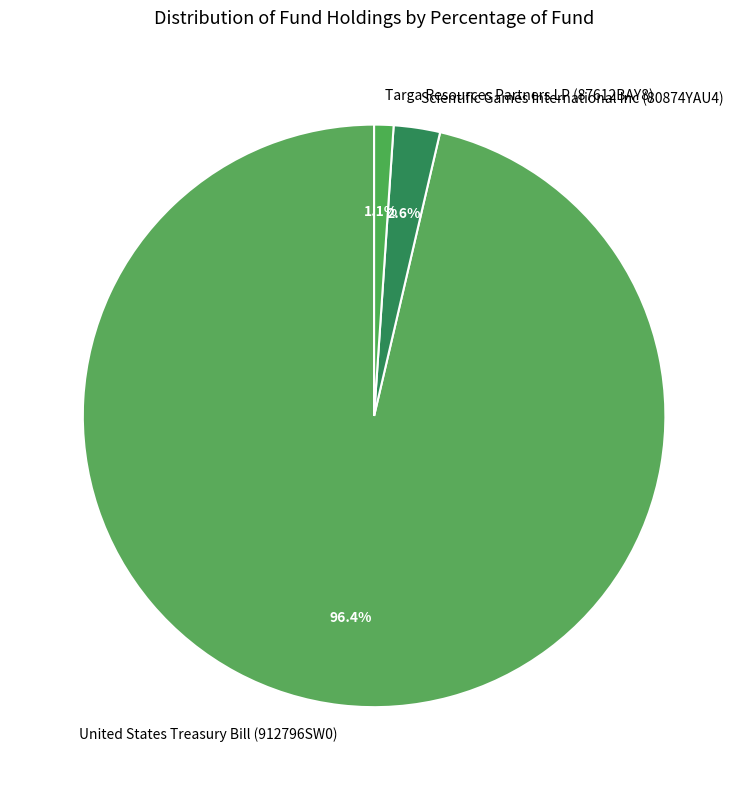

Rank the categories by value from lowest to highest.

Targa Resources Partners LP (87612BAY8), Scientific Games International Inc (80874YAU4), United States Treasury Bill (912796SW0)